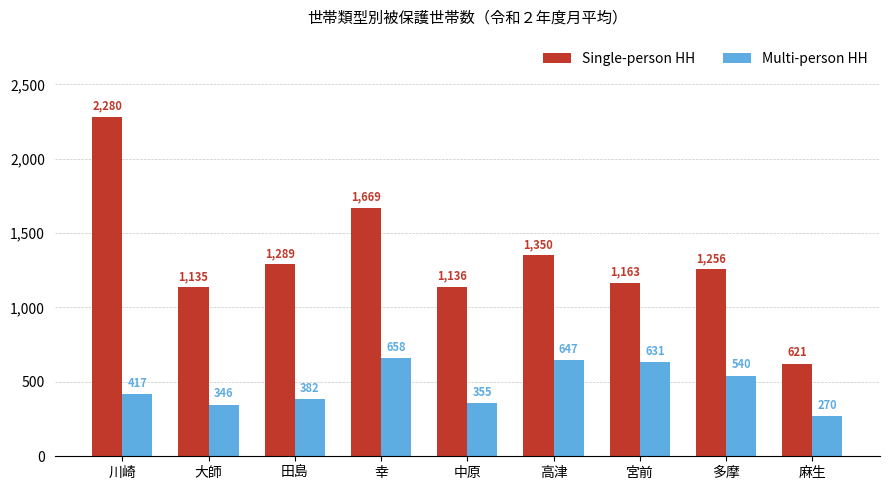

Does the chart contain any negative values?

No